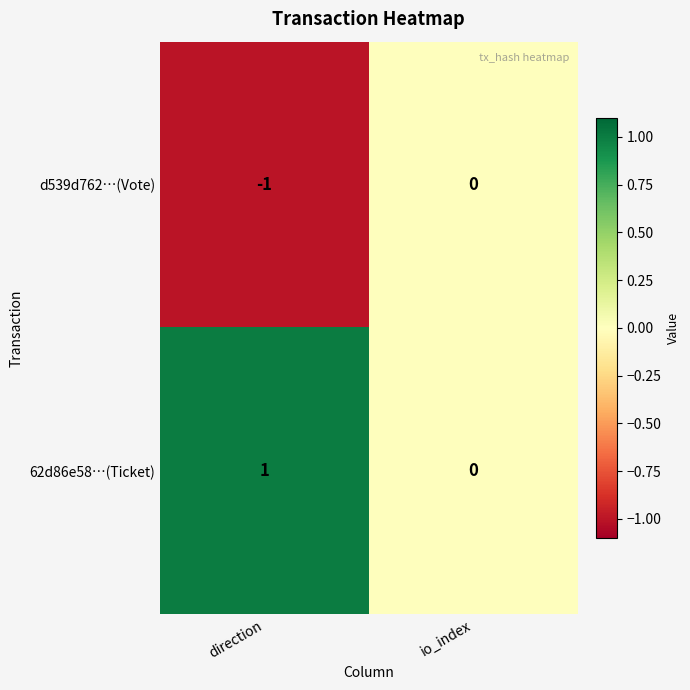

Which series has the largest total across all categories?

62d86e58…(Ticket)